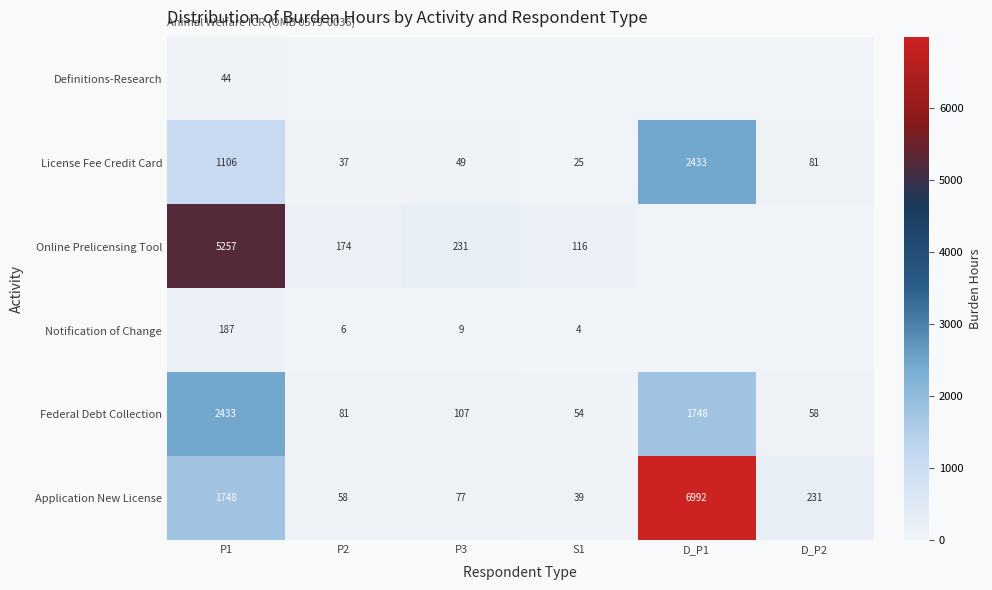

The value of Online Prelicensing Tool at P1 is 5257. True or false?

True